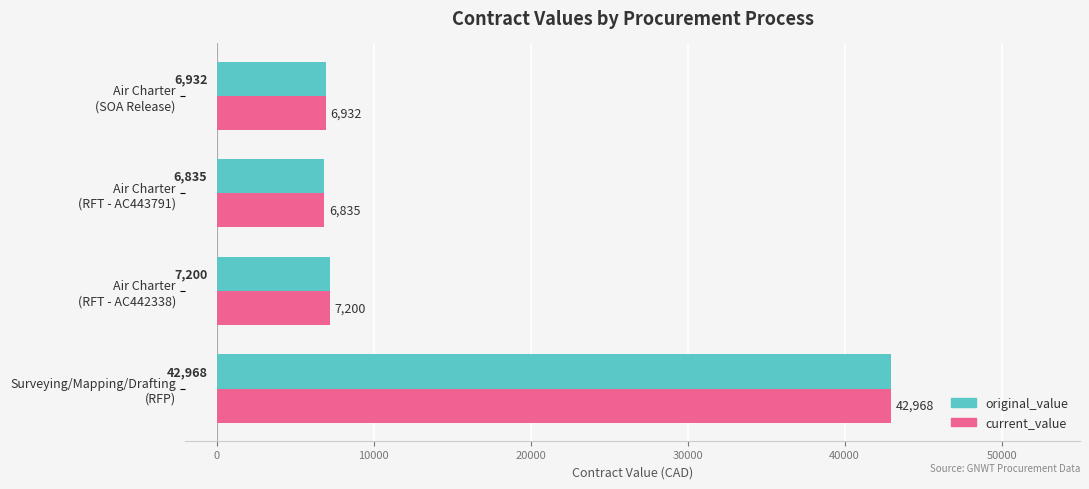

What is the average value of the original_value series?

15983.8